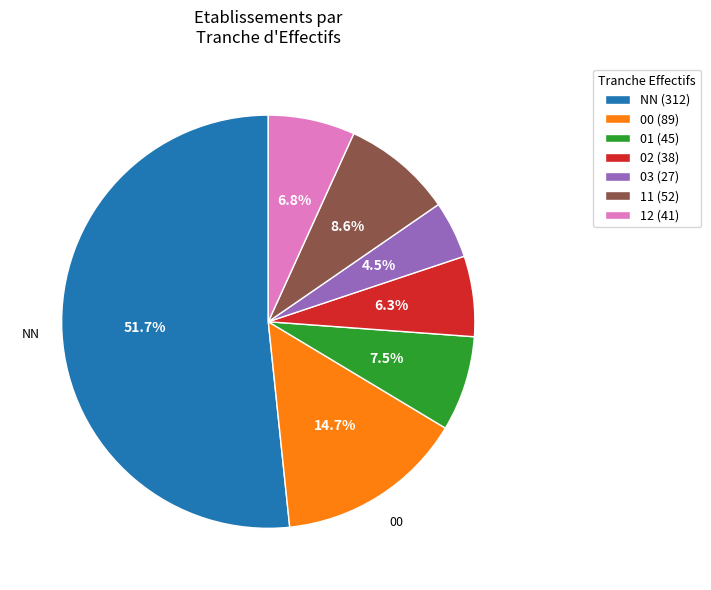

To the nearest percent, what is the average slice percentage?

14%